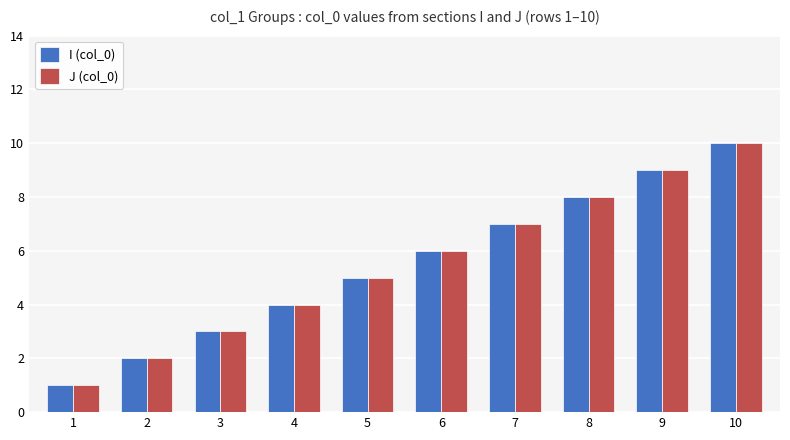

At which category is the sum across all series the highest?

10